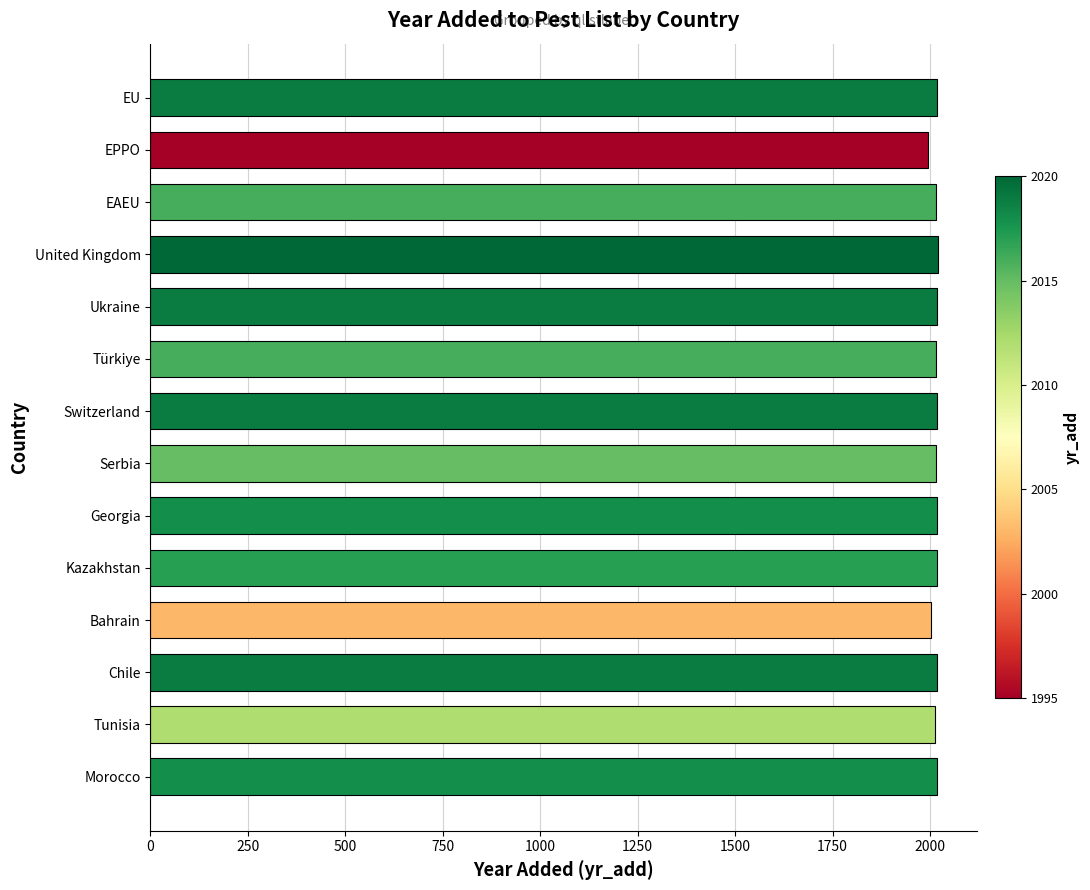

What is the sum of the values at Tunisia and Türkiye?

4028